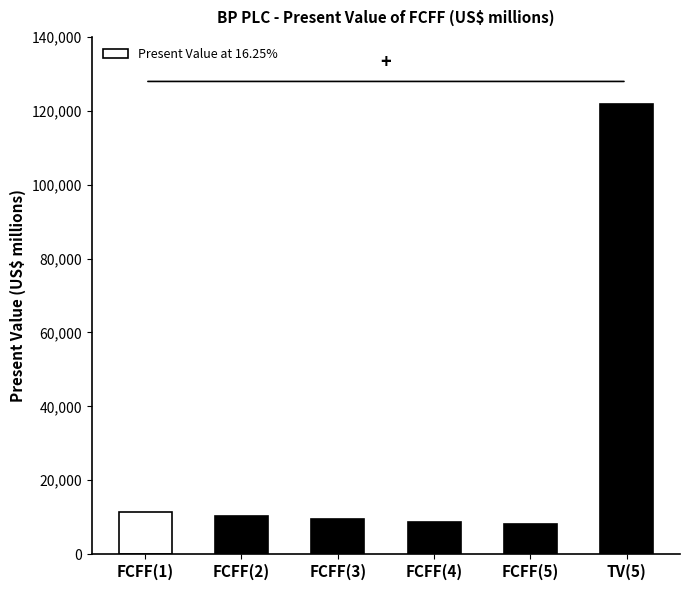

Which category has the highest value across all series?

TV(5)